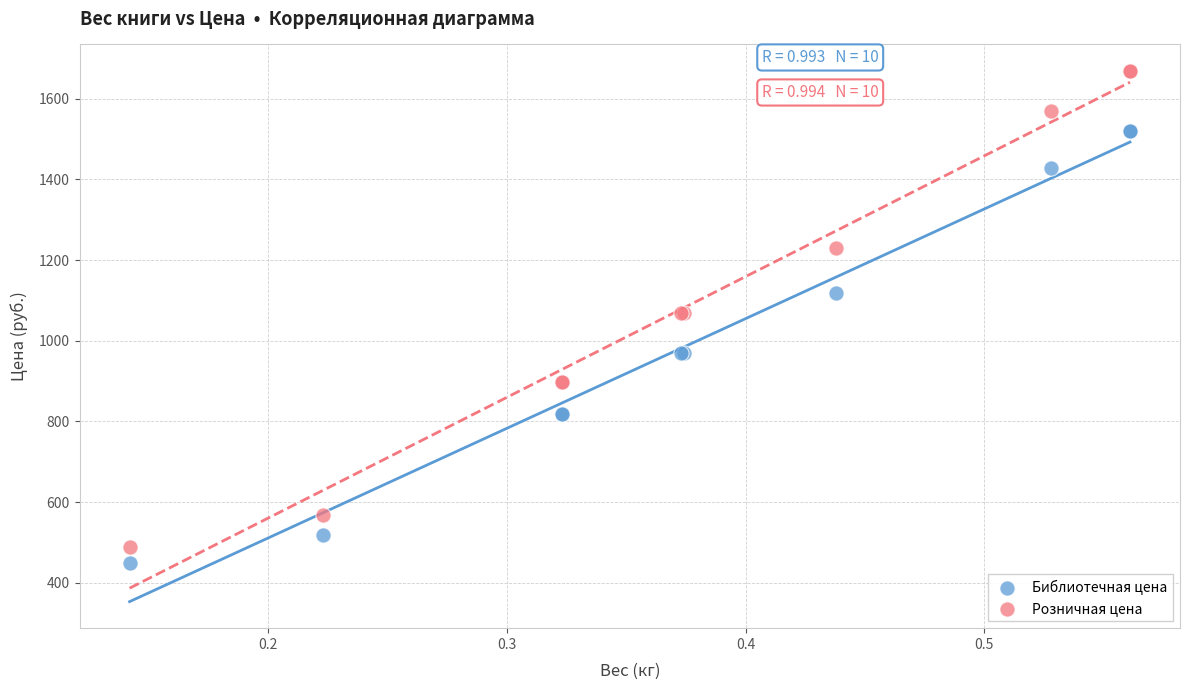

Which series reaches the maximum Y coordinate?

Розничная цена